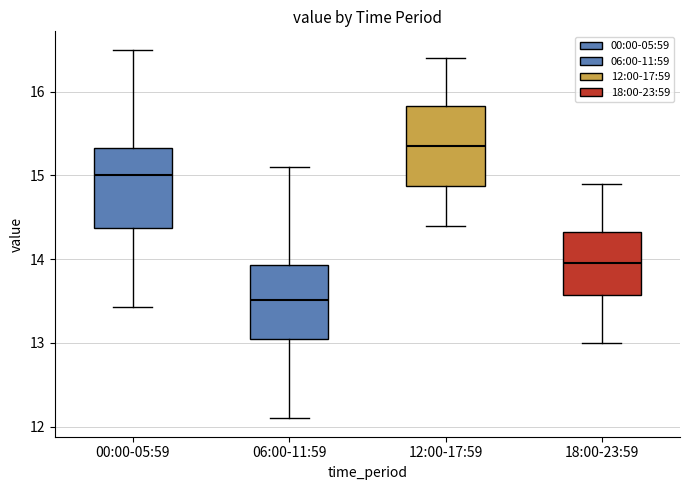

Where is the upper edge of the box for 06:00-11:59 on the y-axis? The values are not printed on the chart, so give them approximately, as read against the axis.

13.9